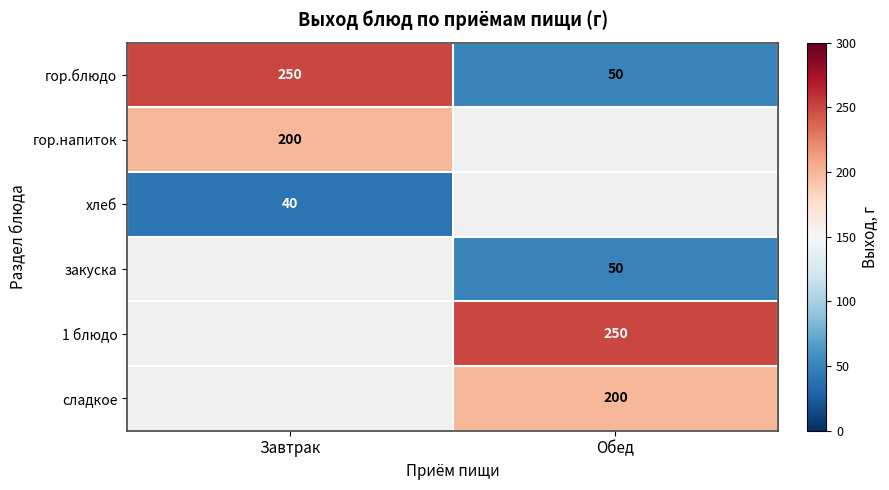

True or false: 1 блюдо has a value of 250 at Обед.

True